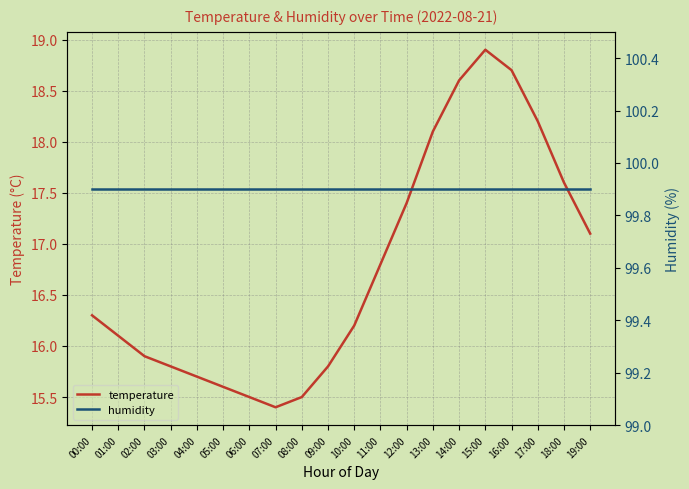

At which label does humidity reach its minimum?

00:00